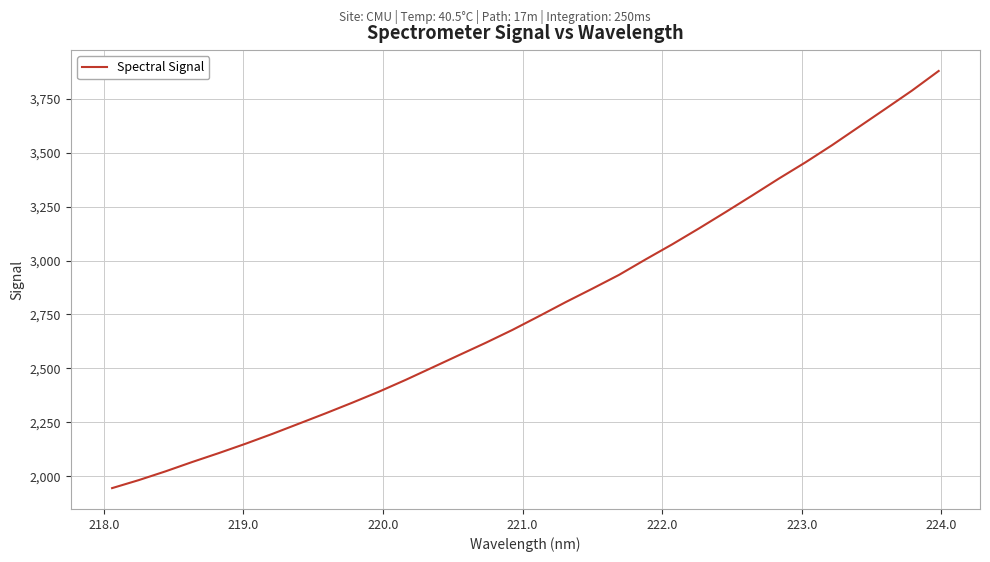

What is the minimum value shown in the chart?

1945.2